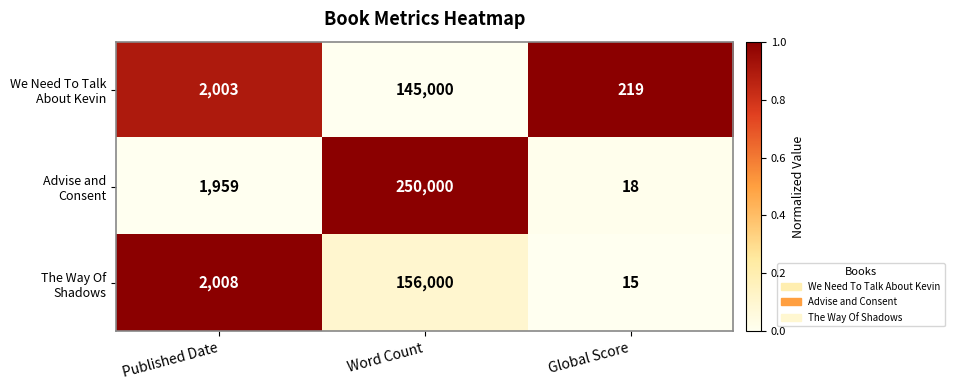

What is the maximum value shown in the chart?

250000